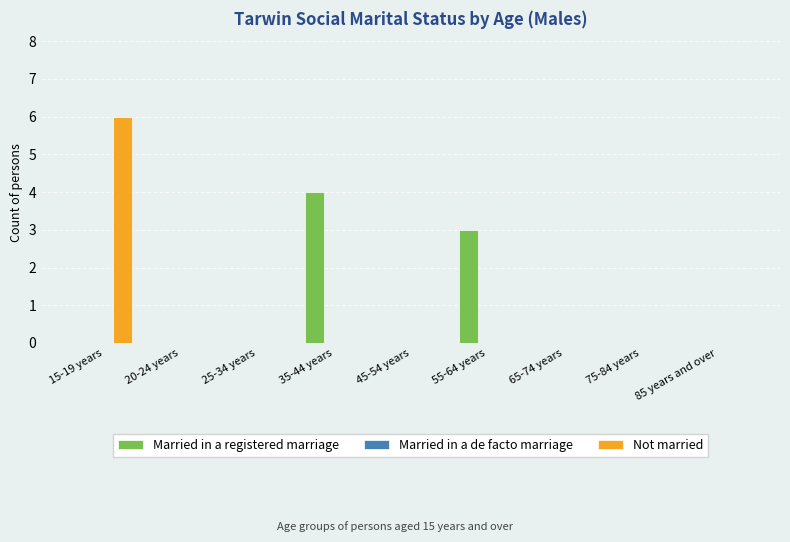

Which series has the largest total across all categories?

Married in a registered marriage